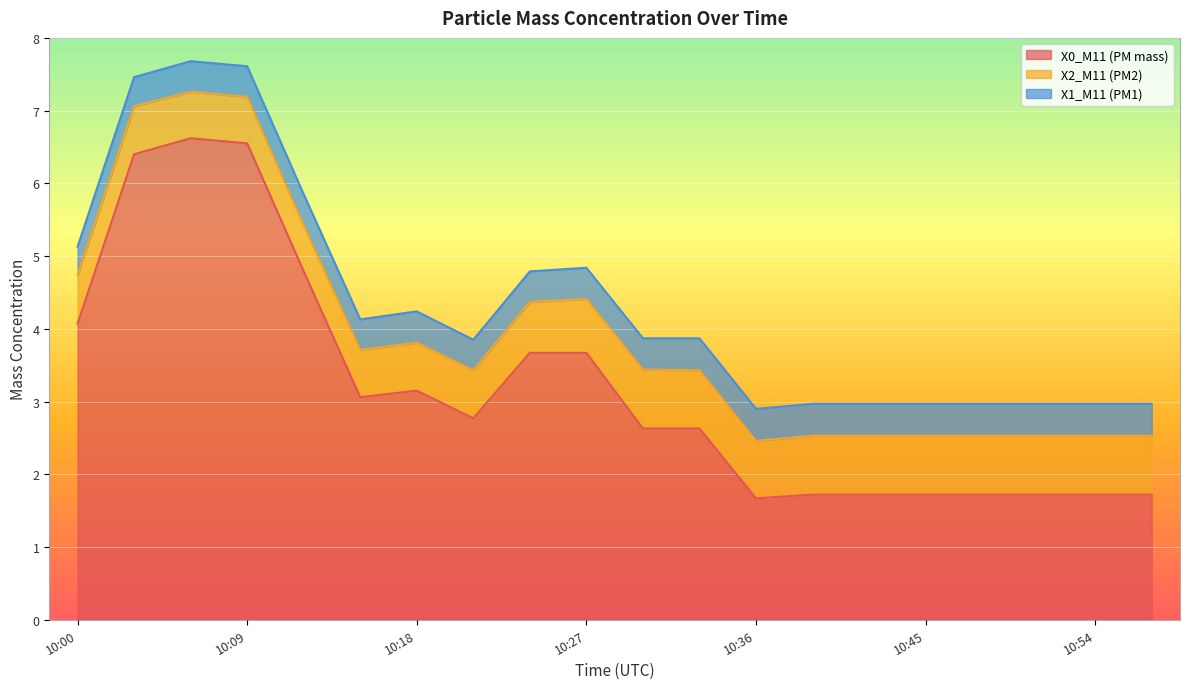

What is the value of the X0_M11 (PM mass) point at the 7th from the left?

3.1